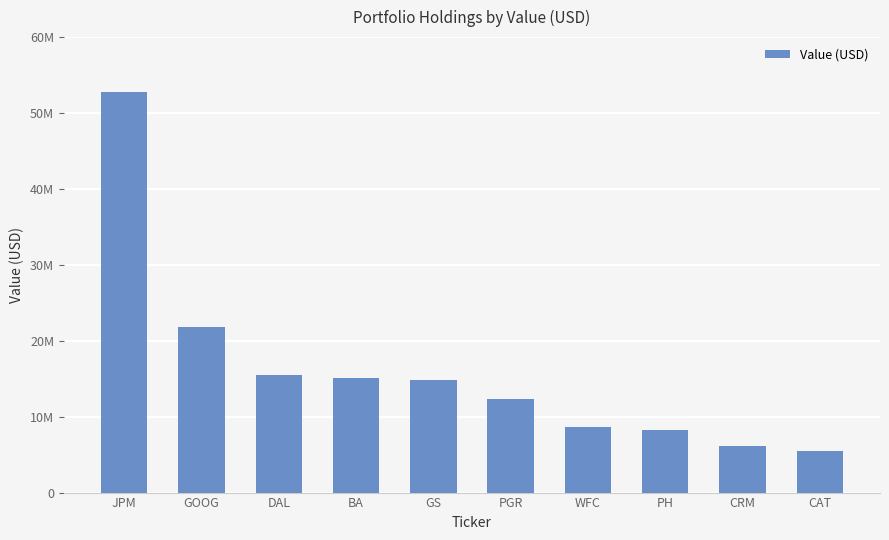

At which label does the data first exceed 14854000?

JPM